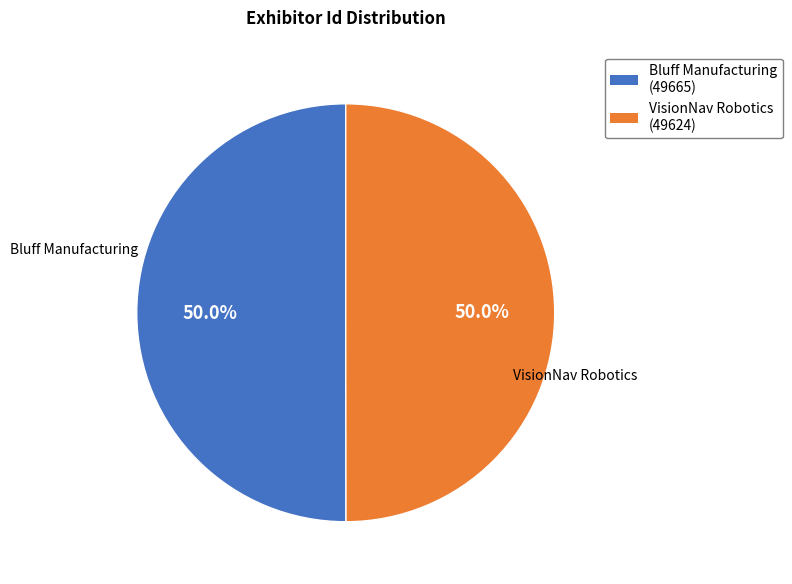

How much of the chart is everything except Bluff Manufacturing?

50.0%